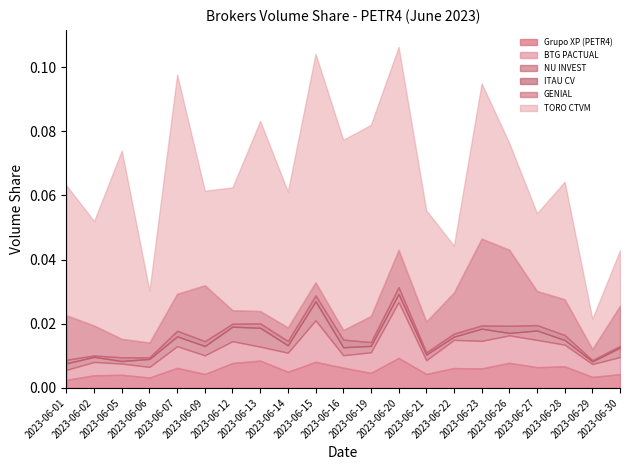

Which series has the widest spread of values?

TORO CTVM